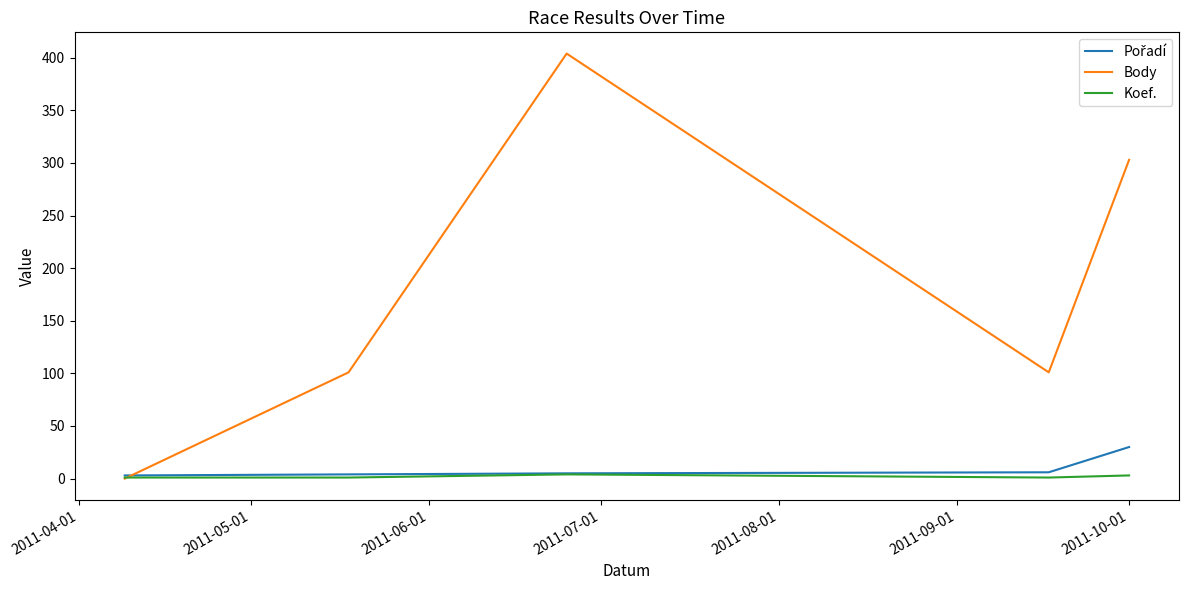

Which series has the largest range (max minus min)?

Body